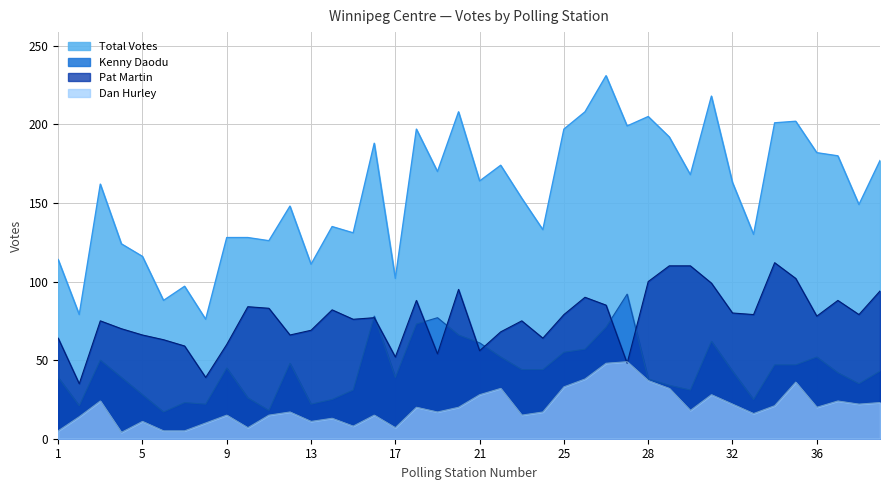

What is the label of the 40th point from the left?

39